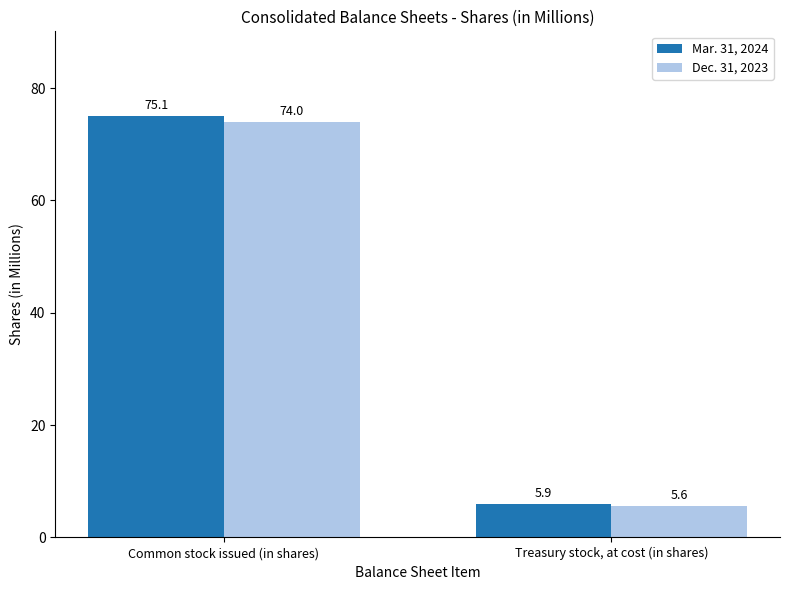

What is the maximum value shown in the chart?

75.1